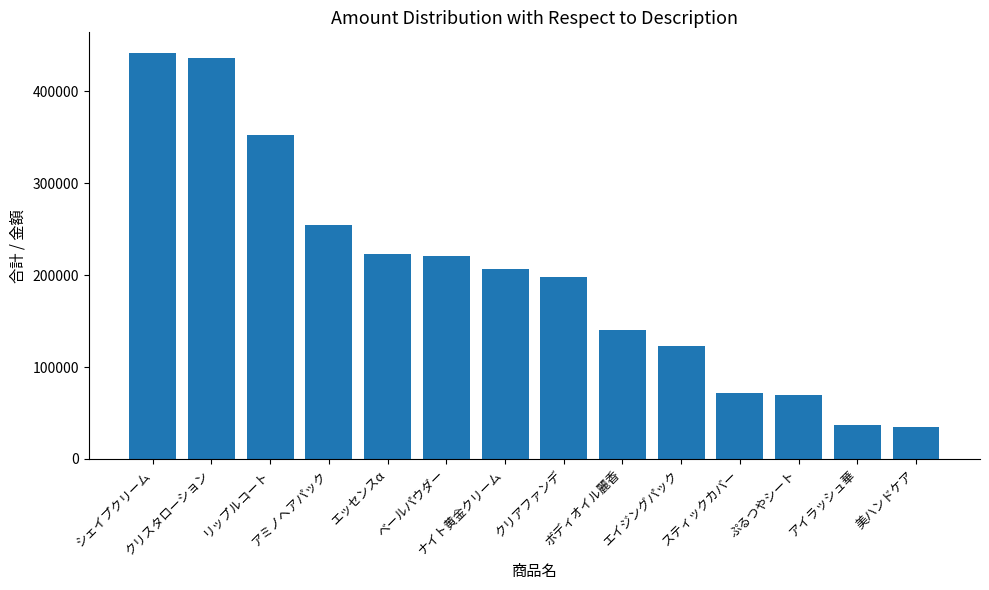

Does the chart contain any negative values?

No